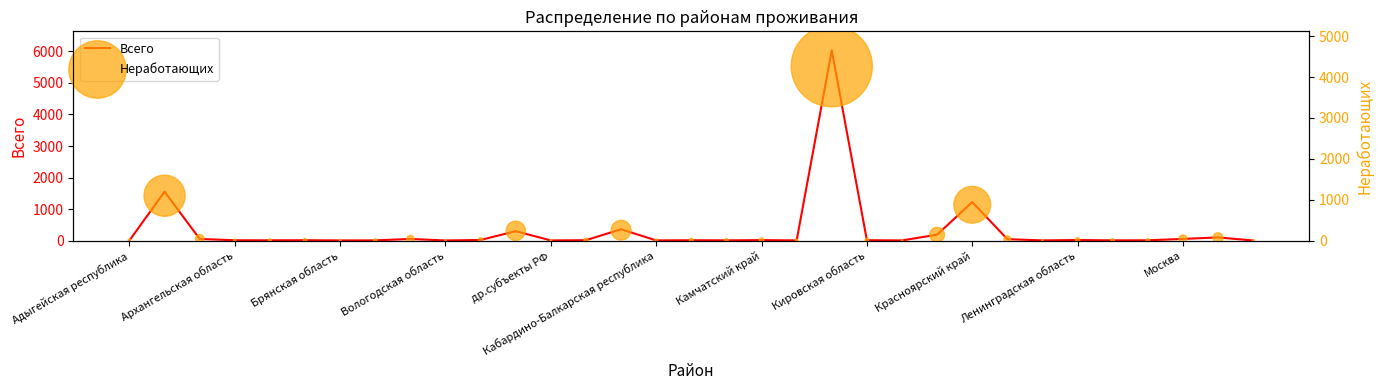

Which series reaches the maximum Y coordinate?

Всего